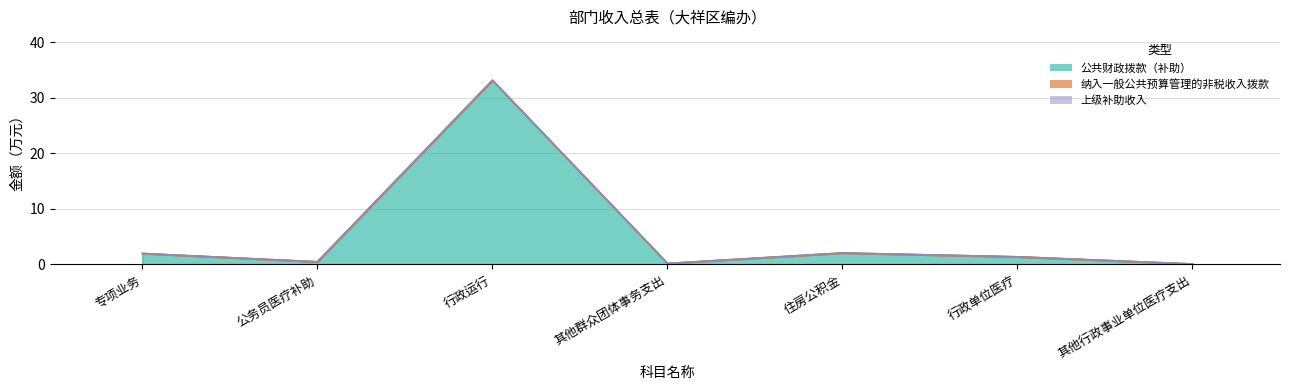

Reading left to right, what are all the values shown in this chart?

公共财政拨款（补助）: 专项业务=2.0	公务员医疗补助=0.5	行政运行=33.2	其他群众团体事务支出=0.2	住房公积金=2.1	行政单位医疗=1.4	其他行政事业单位医疗支出=0.1
纳入一般公共预算管理的非税收入拨款: 专项业务=0.0	公务员医疗补助=0.0	行政运行=0.0	其他群众团体事务支出=0.0	住房公积金=0.0	行政单位医疗=0.0	其他行政事业单位医疗支出=0.0
上级补助收入: 专项业务=0.0	公务员医疗补助=0.0	行政运行=0.0	其他群众团体事务支出=0.0	住房公积金=0.0	行政单位医疗=0.0	其他行政事业单位医疗支出=0.0